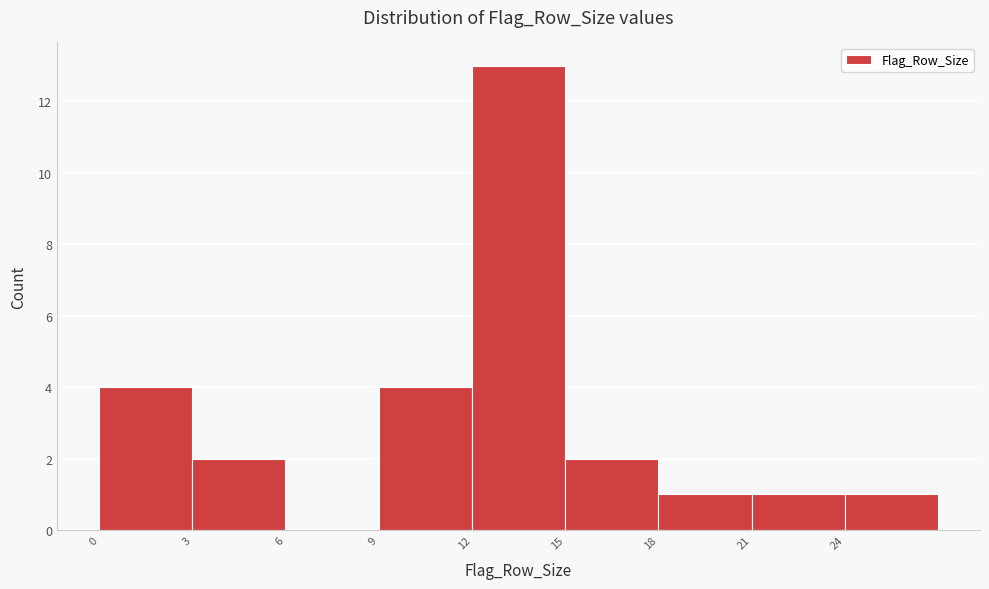

Over which range of the x-axis is the bar tallest?

12 to 15